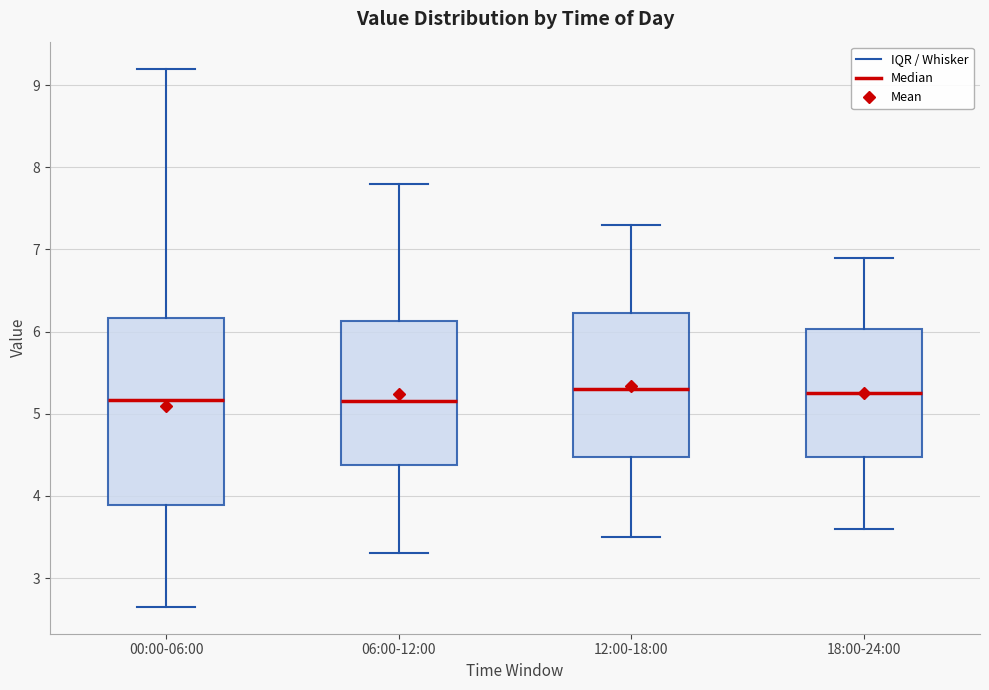

Which box is the tallest, from its lower edge to its upper edge?

00:00-06:00